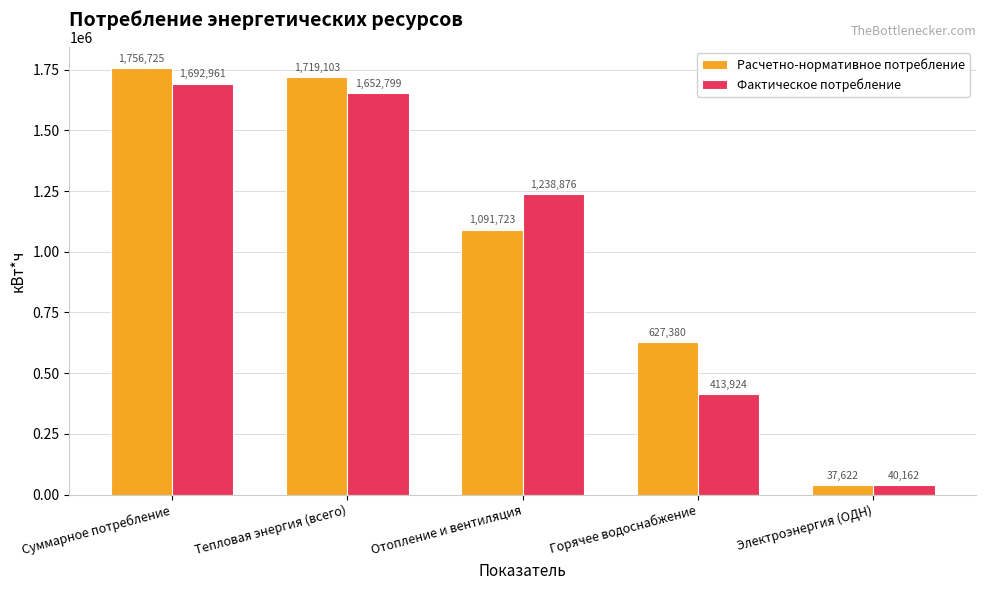

Which series has the largest total across all categories?

Расчетно-нормативное потребление